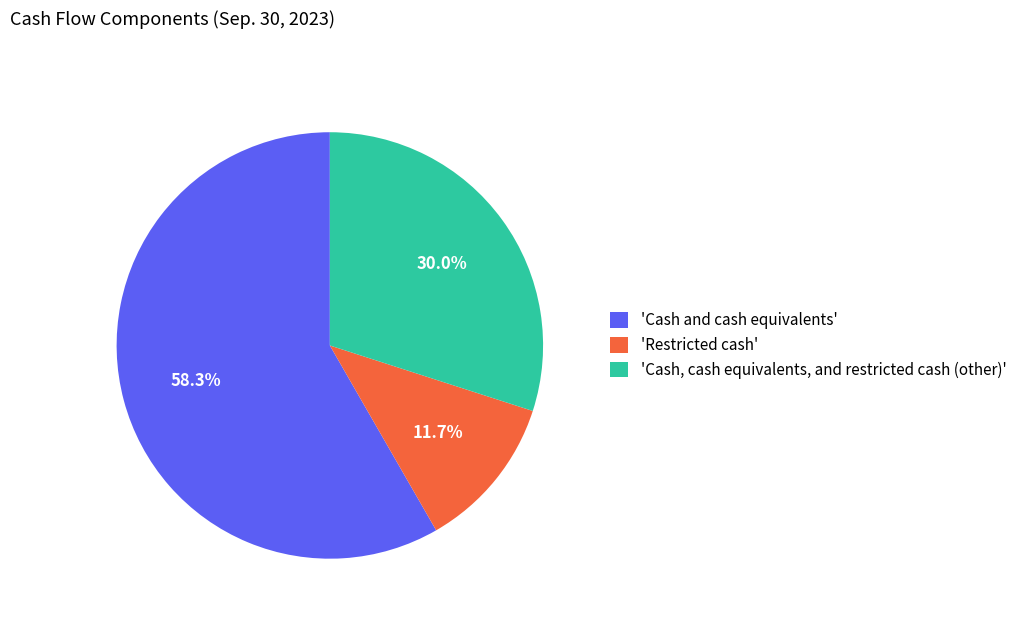

How many slices are in this pie chart?

3